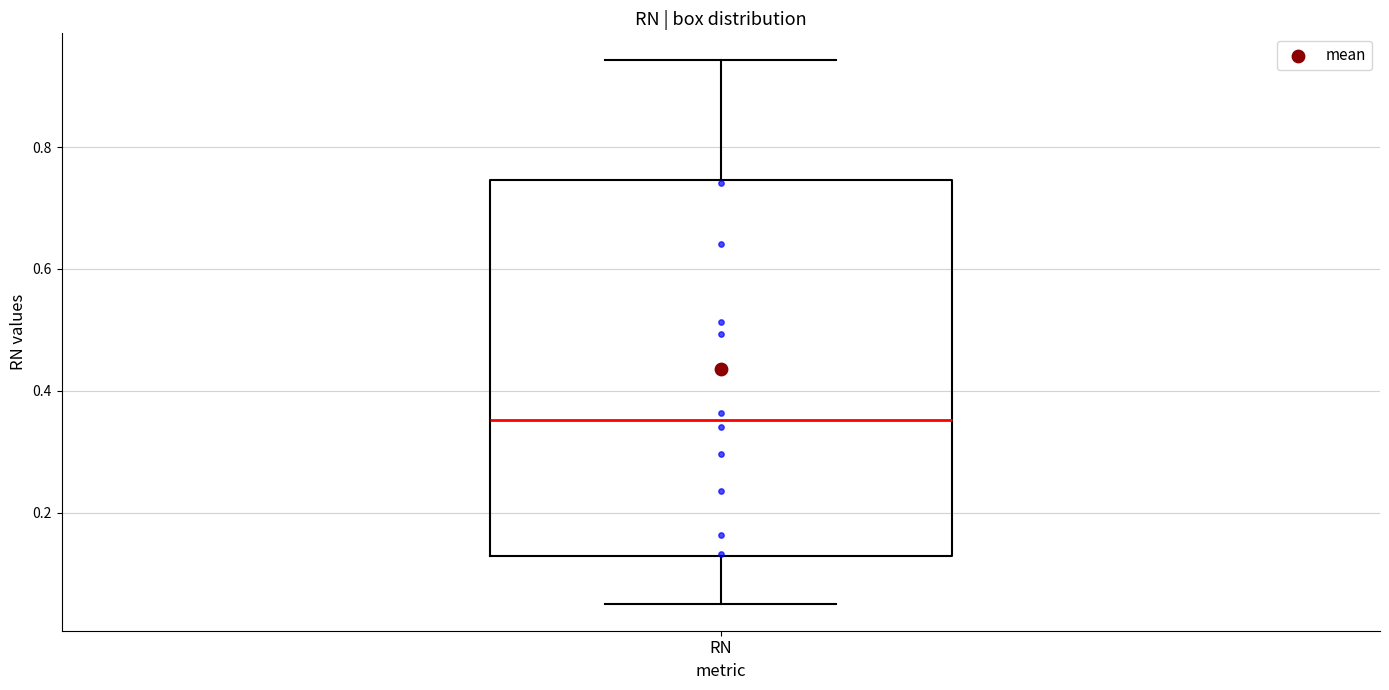

Where does the lower whisker of the box for RN end on the y-axis? The values are not printed on the chart, so give them approximately, as read against the axis.

0.06